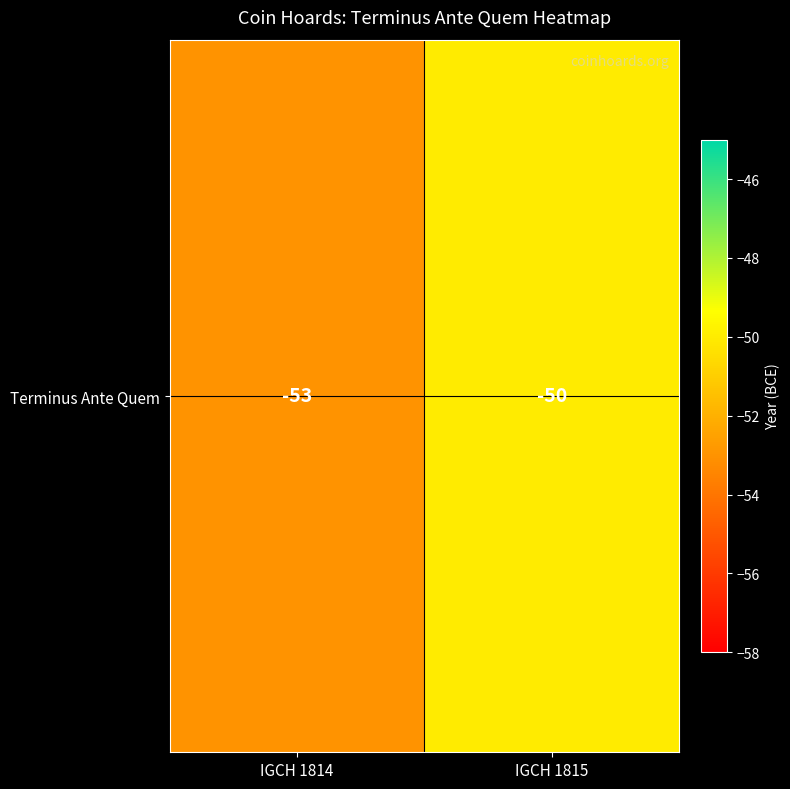

Reading right to left, transcribe all the data shown in this chart.

IGCH 1815=-50	IGCH 1814=-53